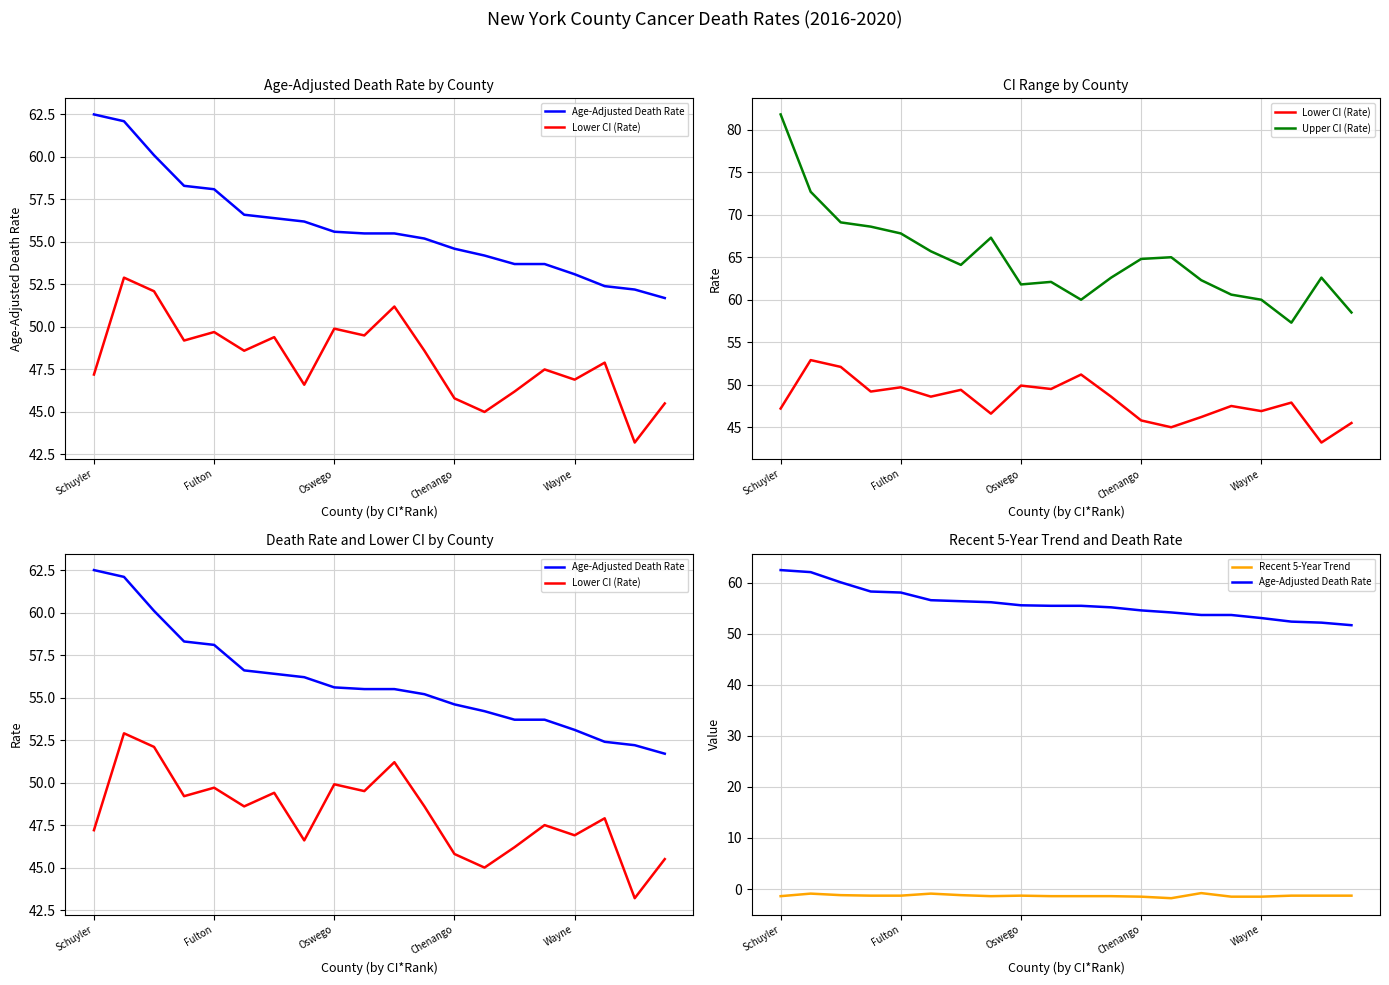

Reading right to left, transcribe all the data shown in this chart.

Age-Adjusted Death Rate: 51.7	52.2	52.4	53.1	53.7	53.7	54.2	54.6	55.2	55.5	55.5	55.6	56.2	56.4	56.6	58.1	58.3	60.1	62.1	62.5
Lower CI (Rate): 45.5	43.2	47.9	46.9	47.5	46.2	45.0	45.8	48.6	51.2	49.5	49.9	46.6	49.4	48.6	49.7	49.2	52.1	52.9	47.2
Upper CI (Rate): 58.5	62.6	57.3	60.0	60.6	62.3	65.0	64.8	62.6	60.0	62.1	61.8	67.3	64.1	65.7	67.8	68.6	69.1	72.7	81.8
Recent 5-Year Trend: -1.3	-1.3	-1.3	-1.5	-1.5	-0.8	-1.8	-1.5	-1.4	-1.4	-1.4	-1.3	-1.4	-1.2	-0.9	-1.3	-1.3	-1.2	-0.9	-1.4